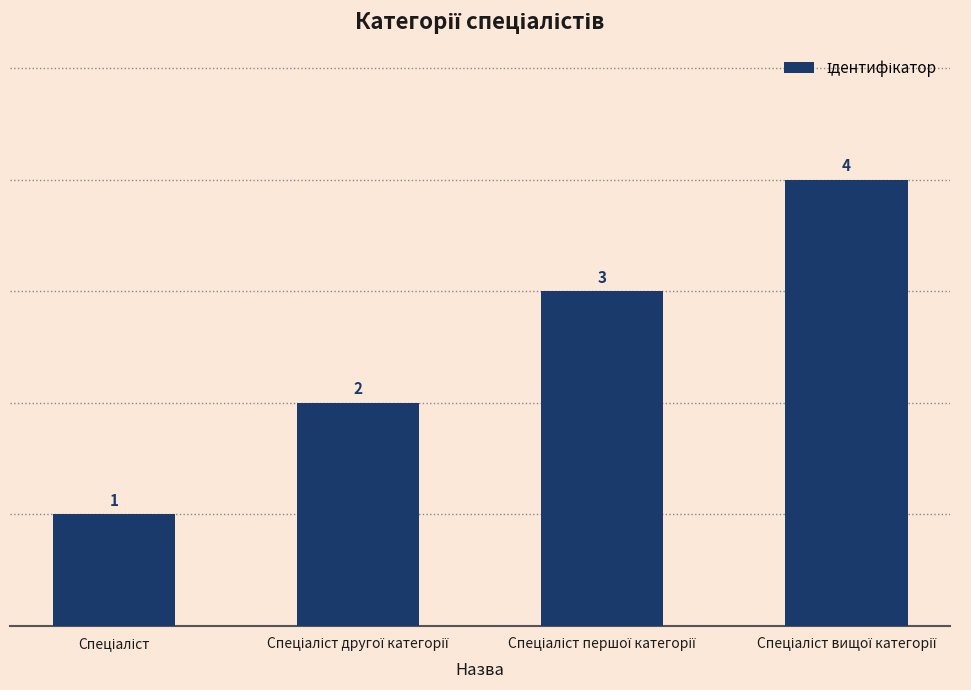

Are the bars grouped side by side (vs. stacked)?

No